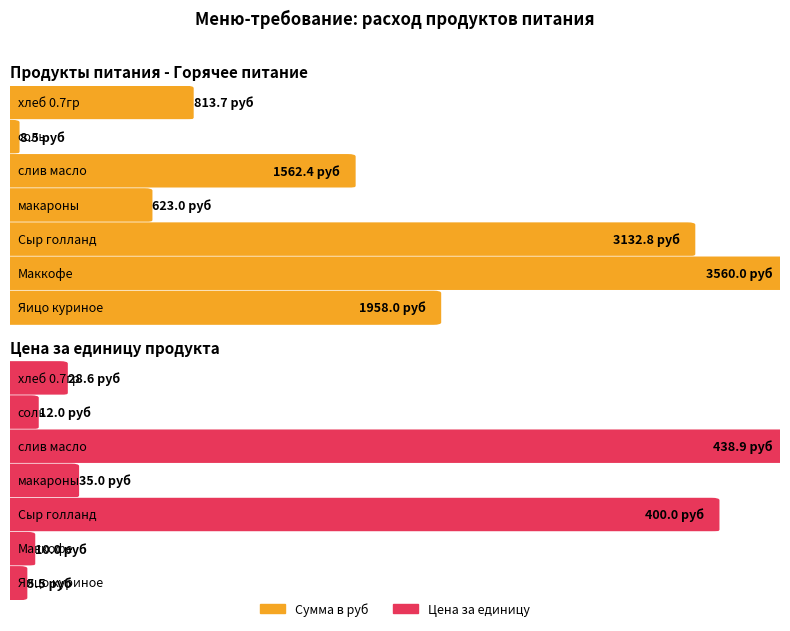

Reading left to right, list all the values displayed in this chart.

Сумма в руб: хлеб 0.7гр=813.7	соль=8.5	слив масло=1562.4	макароны=623.0	Сыр голланд=3132.8	Маккофе=3560.0	Яицо куриное=1958.0
Цена: хлеб 0.7гр=28.6	соль=12.0	слив масло=438.9	макароны=35.0	Сыр голланд=400.0	Маккофе=10.0	Яицо куриное=5.5